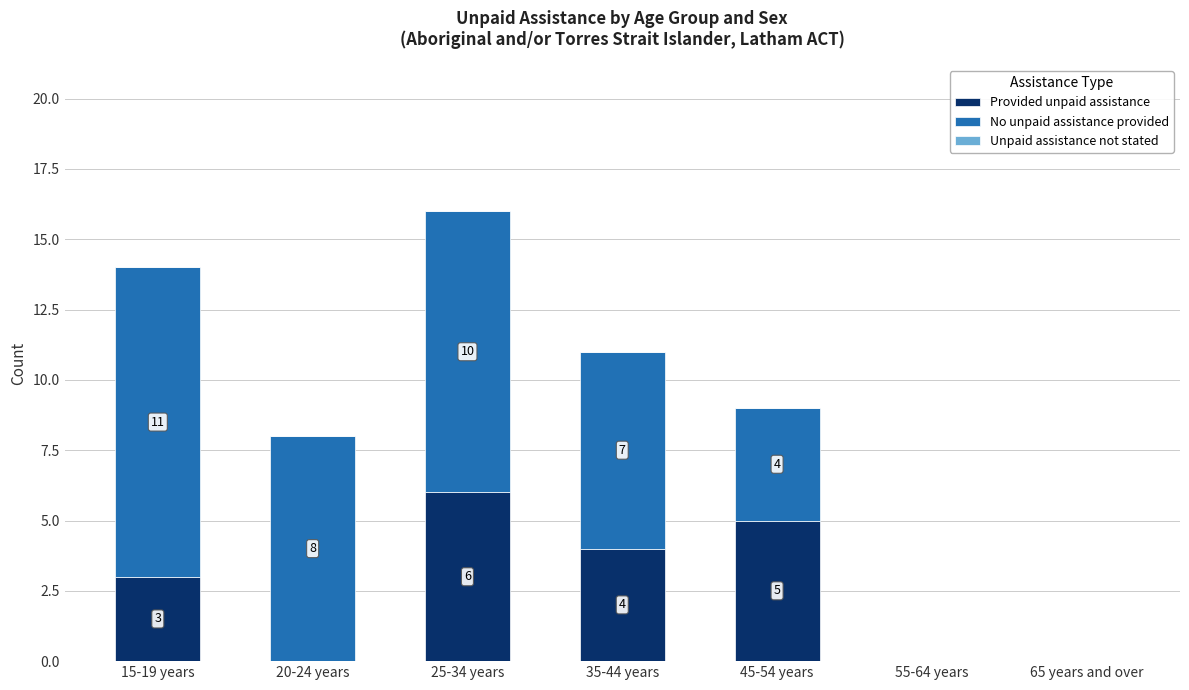

What is the maximum value for Provided unpaid assistance?

6